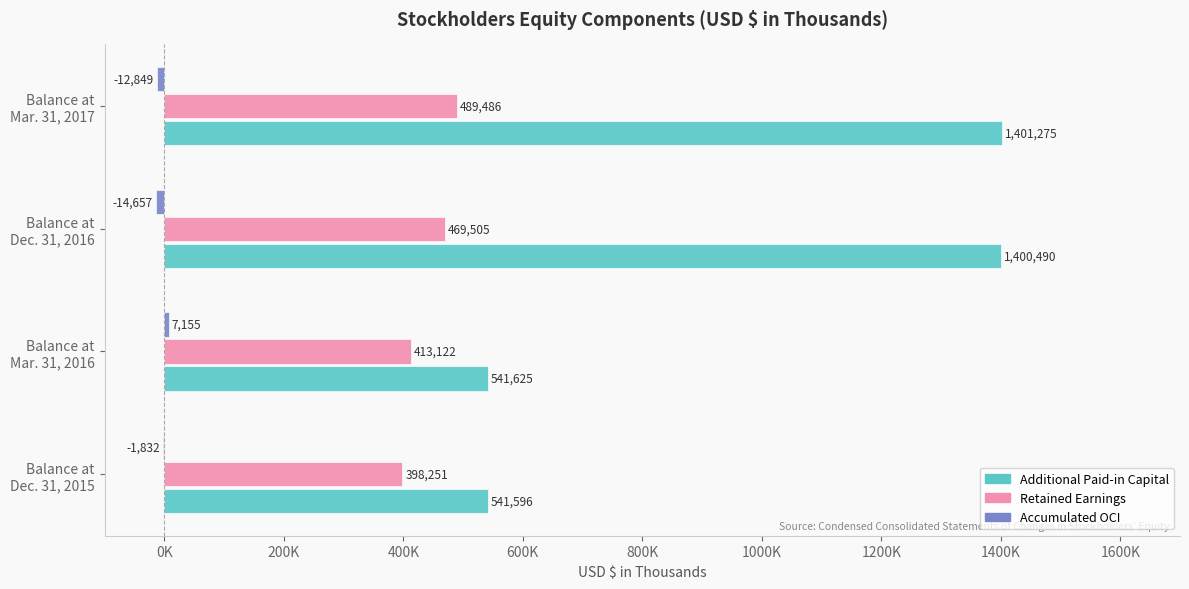

Which category has the highest value in the Retained Earnings series?

Balance at
Mar. 31, 2017